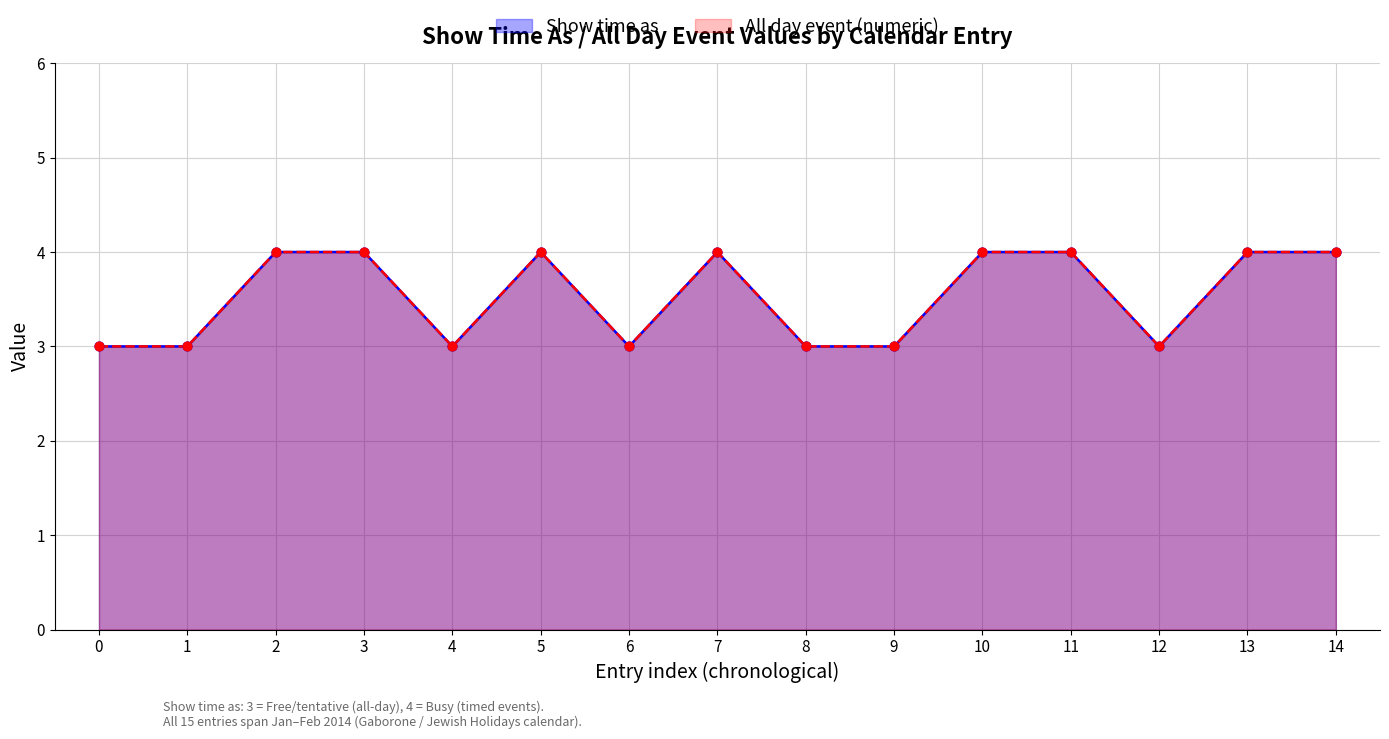

At how many categories does at least one series exceed 3?

8